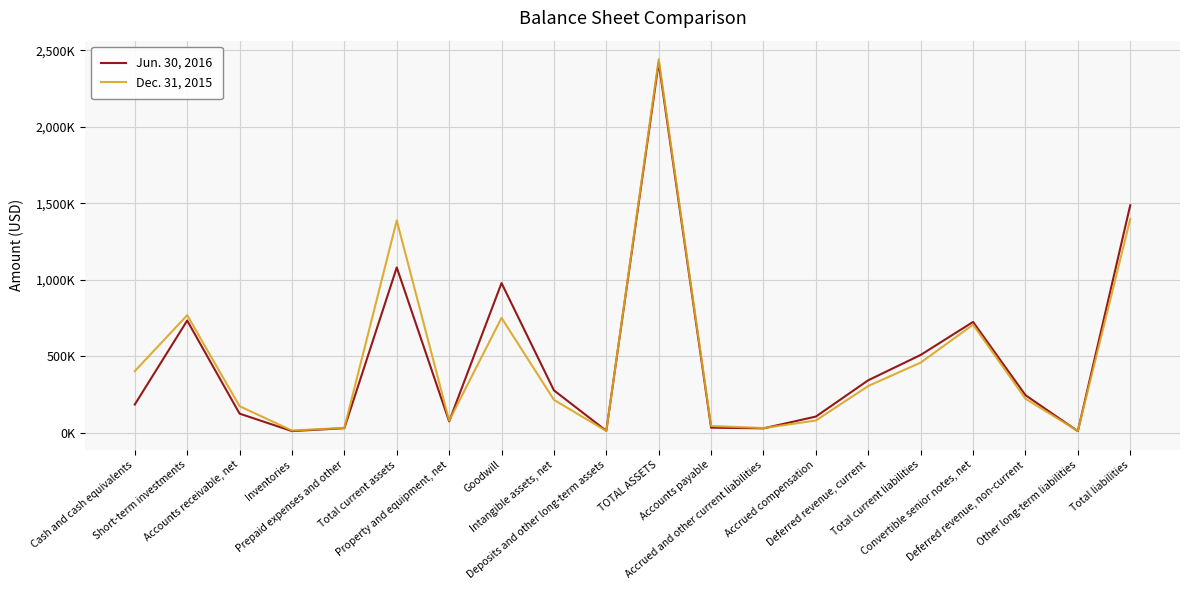

What is the difference between the highest and lowest values at Deferred revenue, current?

37358